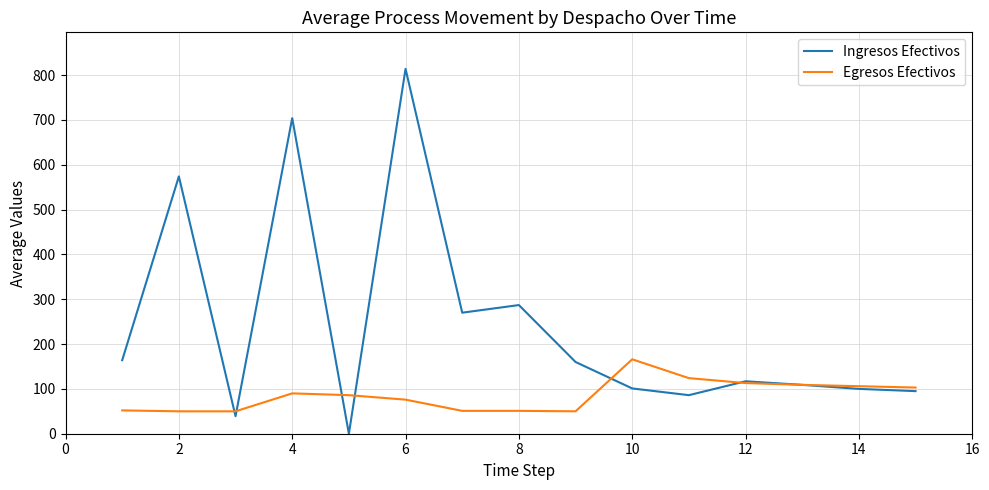

What is the highest value of the Ingresos Efectivos series?

814